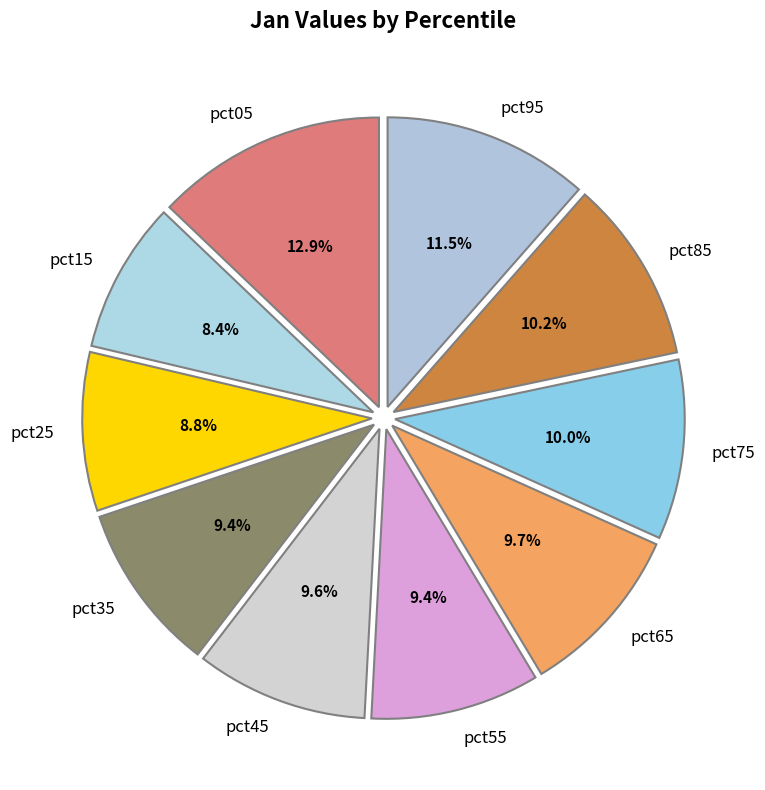

True or false: pct45 accounts for 10% of the total.

True